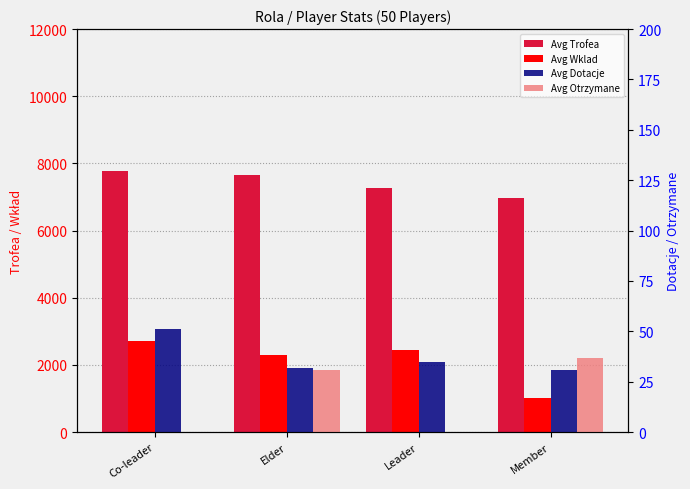

How many data points in Avg Dotacje are above 35?

1